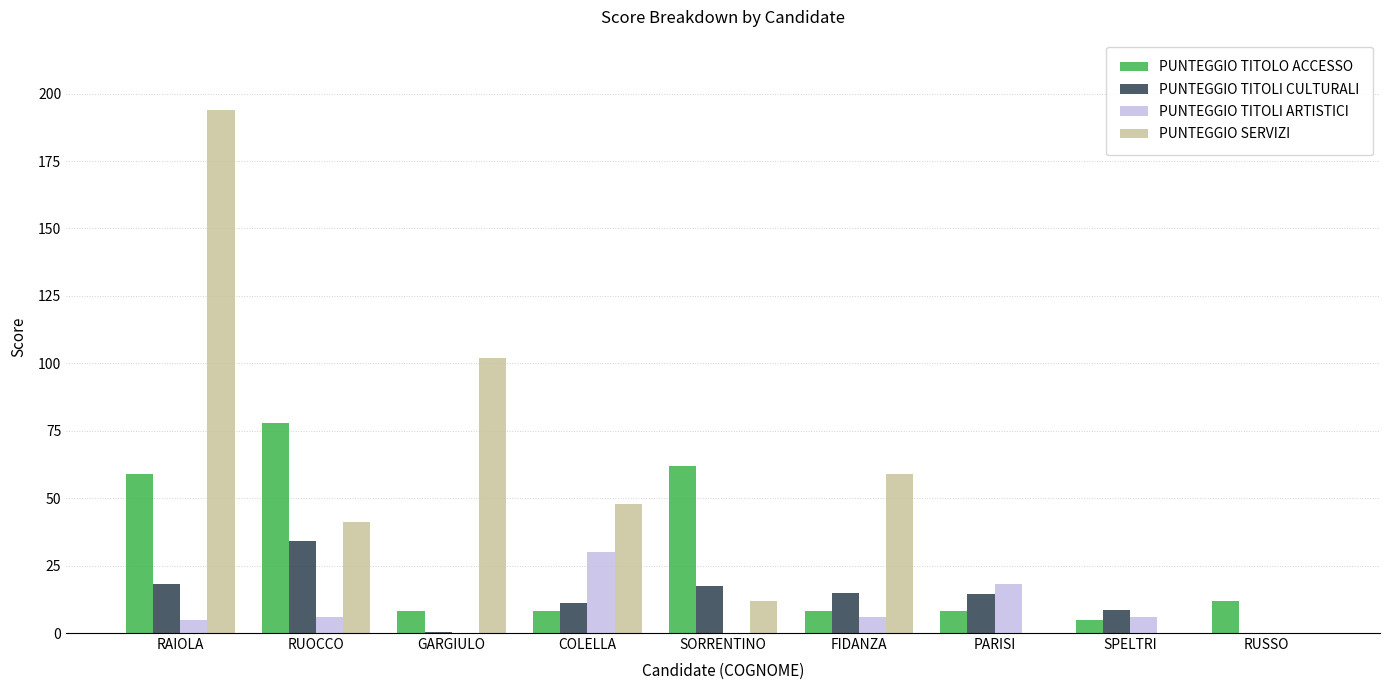

Which category has the highest value across all series?

RAIOLA